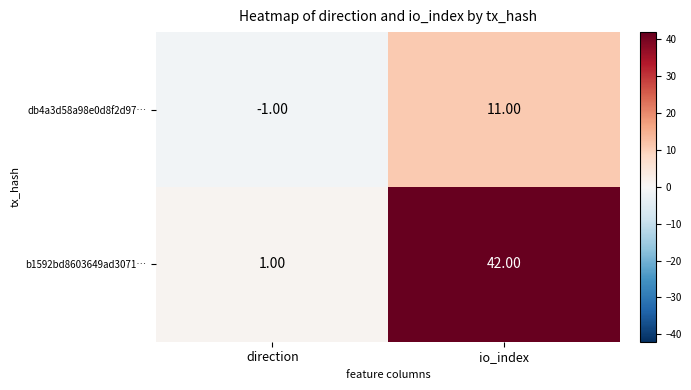

Between direction and io_index, which series saw the biggest shift?

b1592bd8603649ad3071…